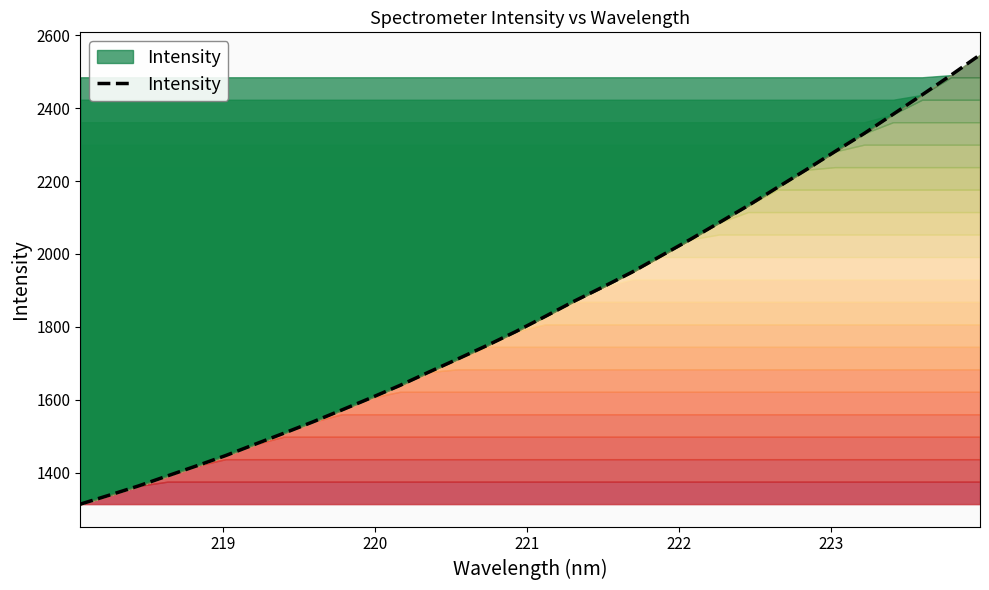

What is the average value?

1851.0